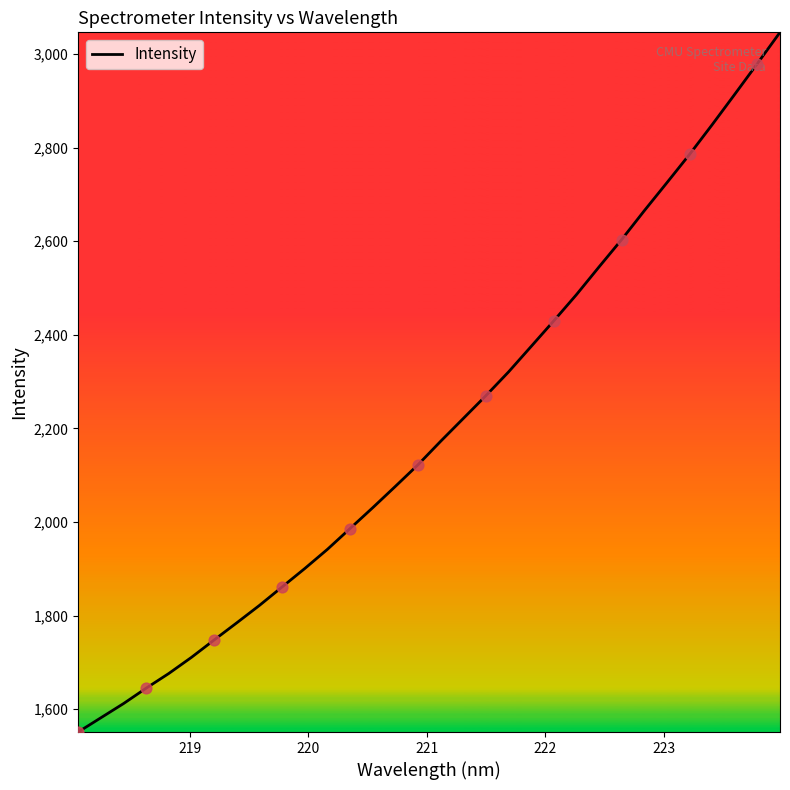

What is the greatest value displayed?

3046.7